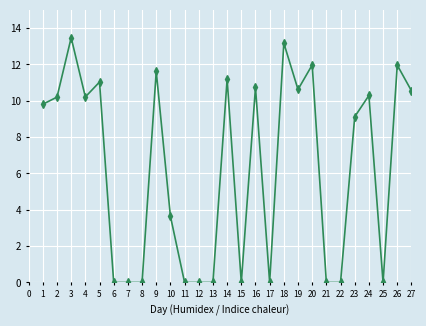

How many series are shown in this chart?

1